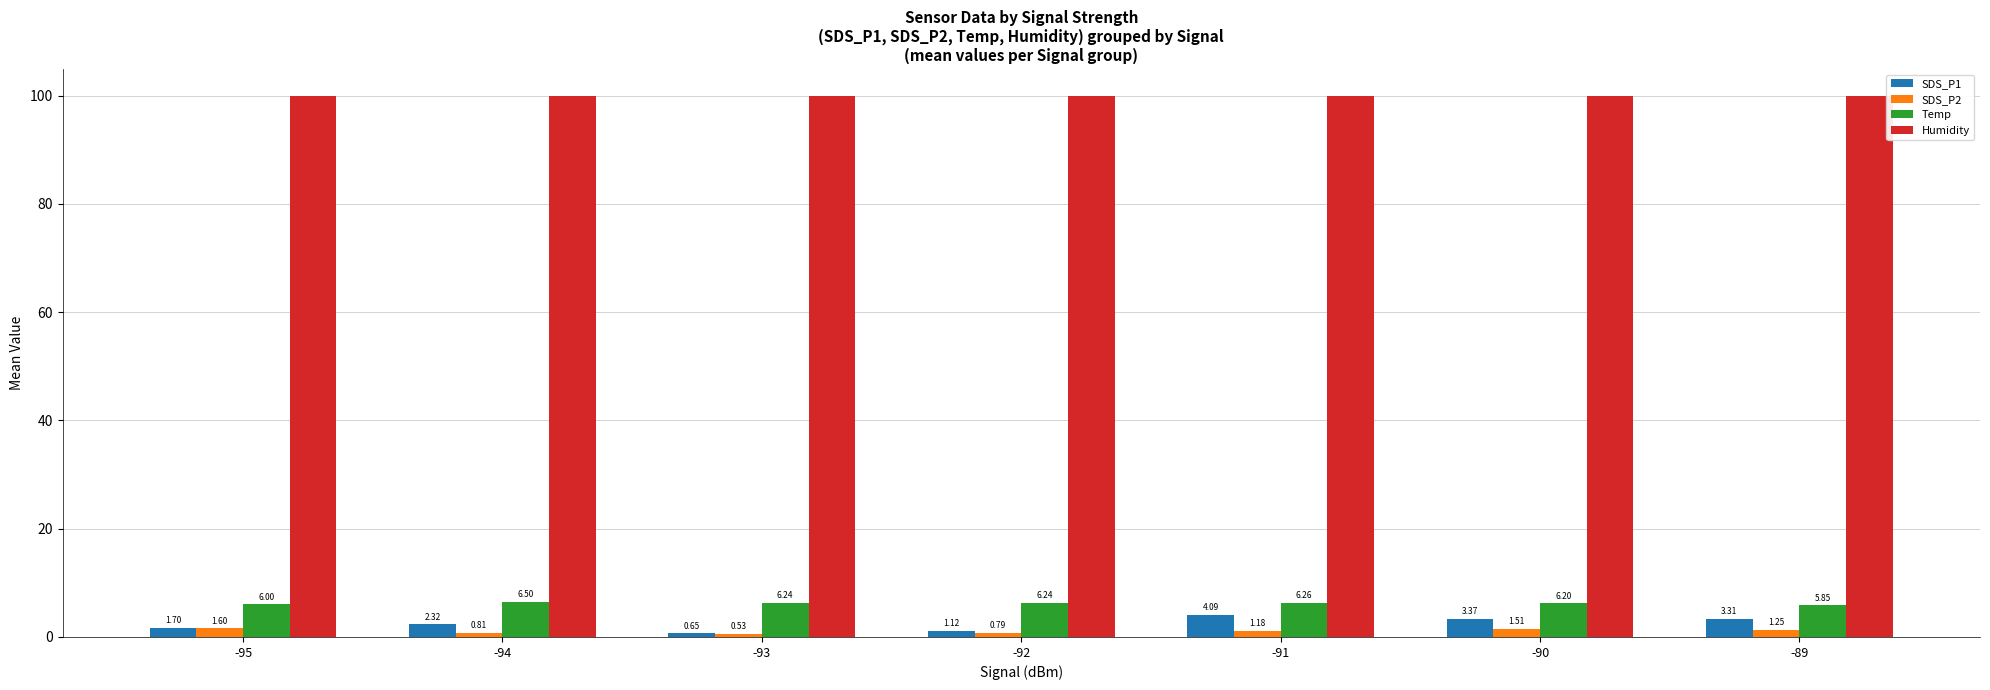

At which category is the sum across all series the highest?

-91